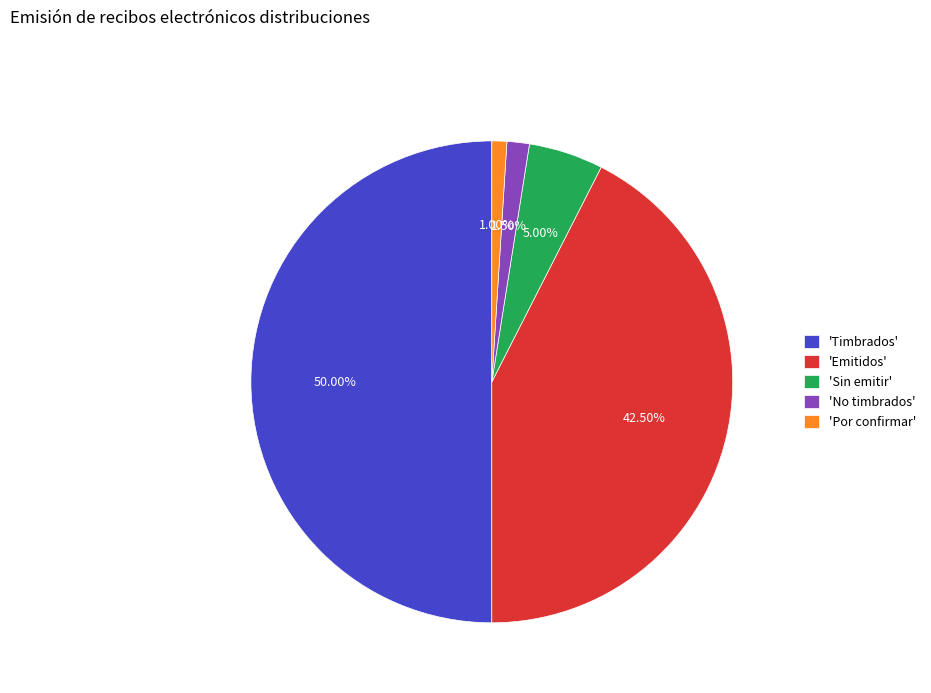

Rank the categories by value from highest to lowest.

'Timbrados', 'Emitidos', 'Sin emitir', 'No timbrados', 'Por confirmar'